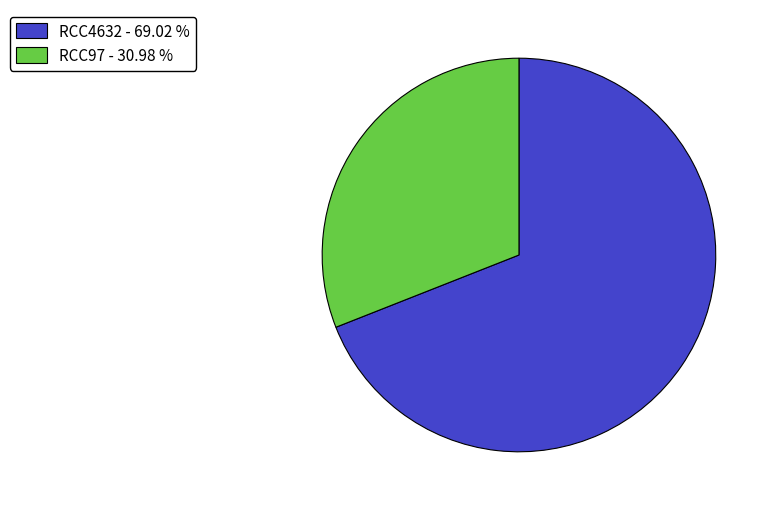

Approximately how many times larger is the value at RCC4632 compared to RCC97?

2.2